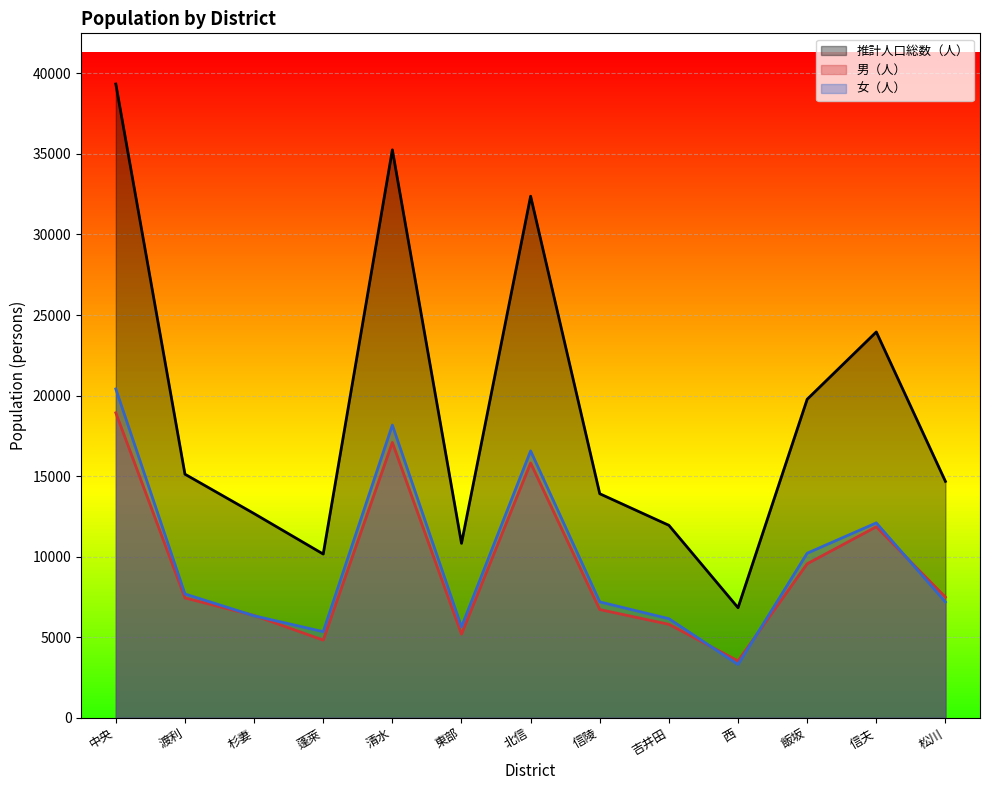

What is the difference between the highest and lowest values at 吉井田?

6147